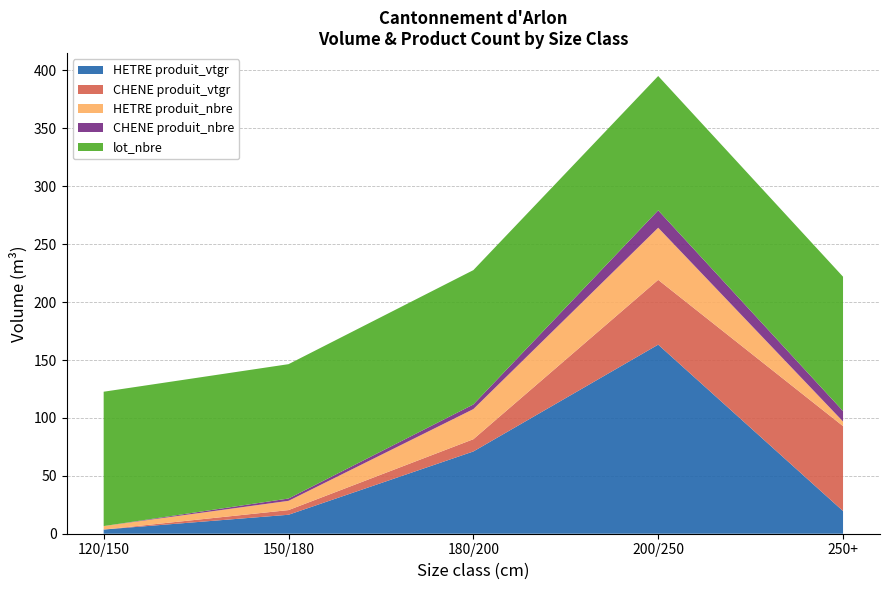

Reading left to right, list all the values displayed in this chart.

HETRE produit_vtgr: 3.6	16.4	71.0	163.3	19.6
CHENE produit_vtgr: 0.0	4.0	10.6	55.9	73.3
HETRE produit_nbre: 3.0	8.0	26.0	45.0	4.0
CHENE produit_nbre: 0.0	2.0	4.0	15.0	9.0
lot_nbre: 116.0	116.0	116.0	116.0	116.0